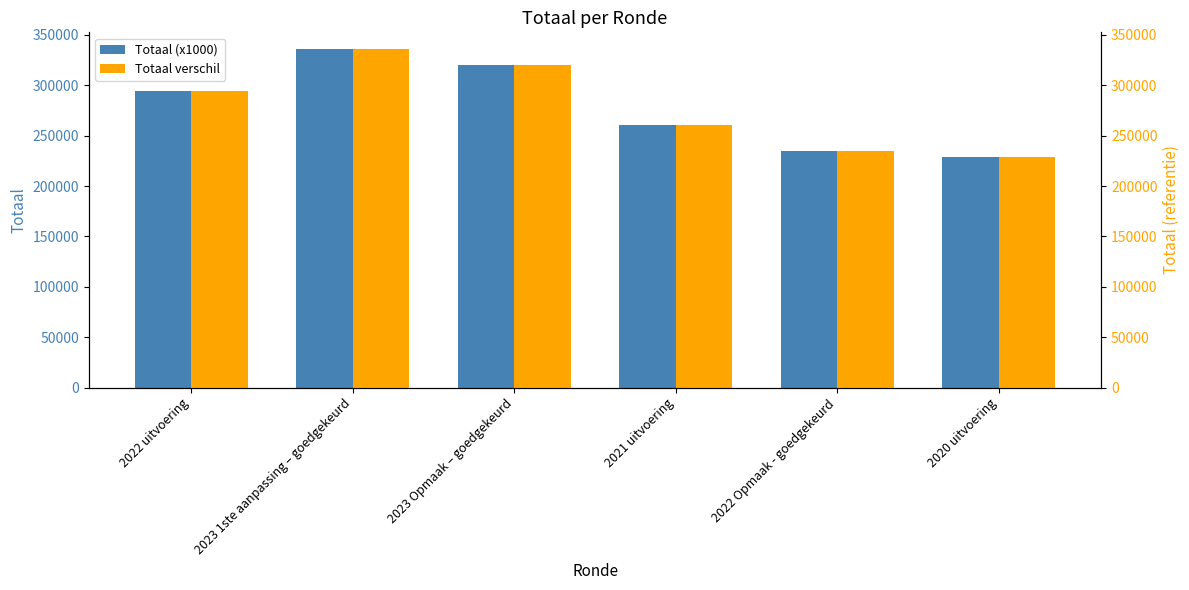

At how many categories does at least one series exceed 233409?

5